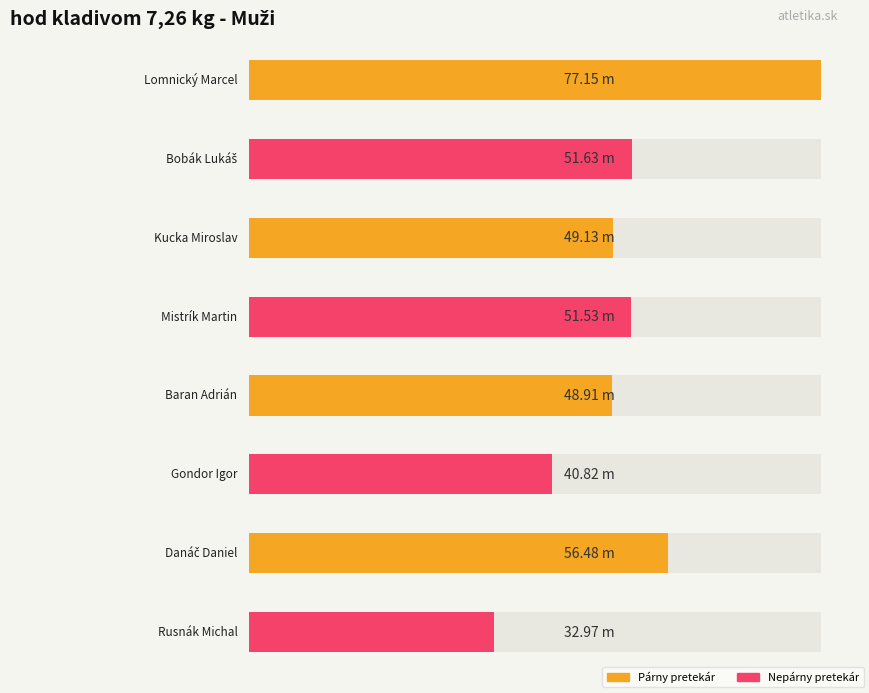

At which category does the chart reach its minimum across all series?

Rusnák Michal